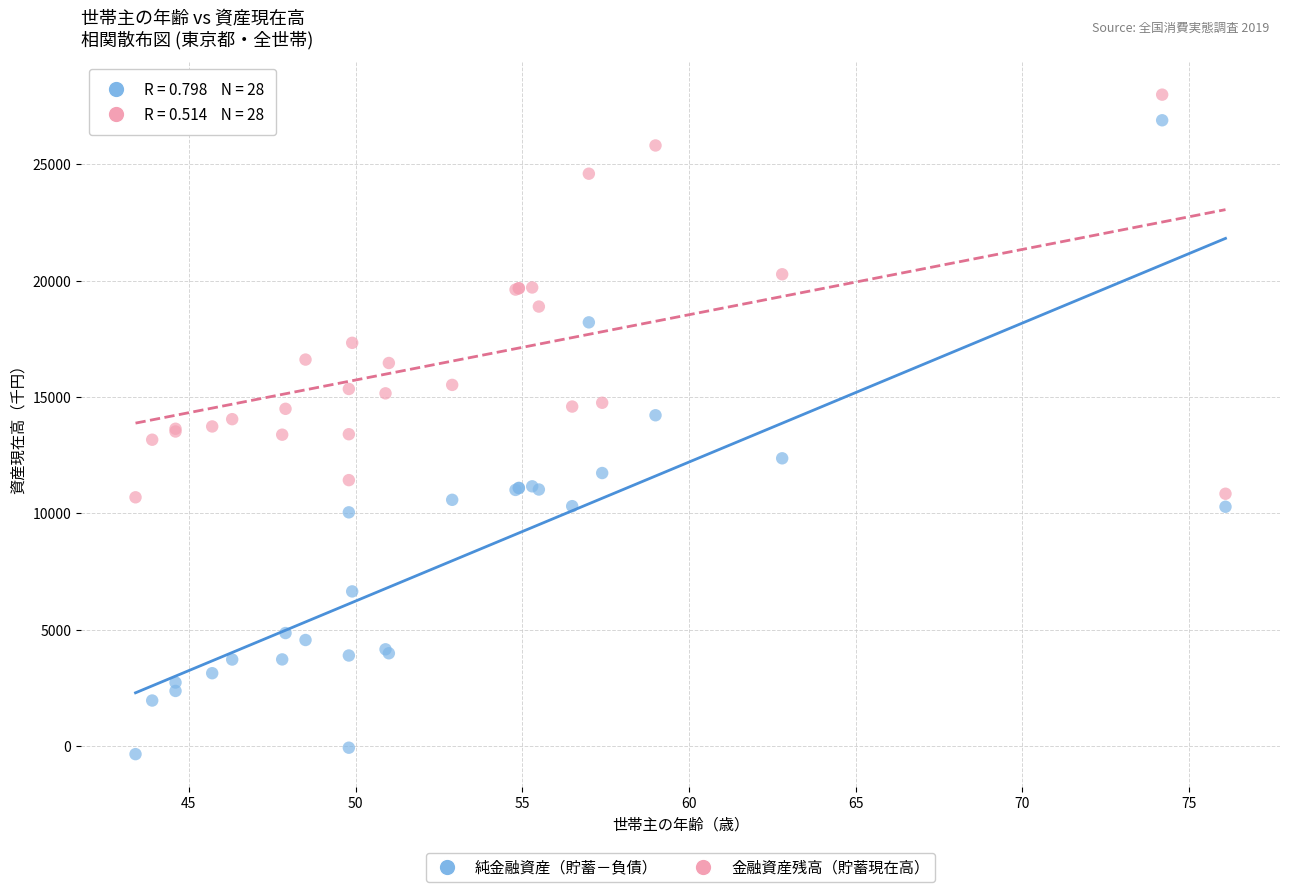

Which series contains the lowest Y value?

純金融資産（貯蓄－負債）